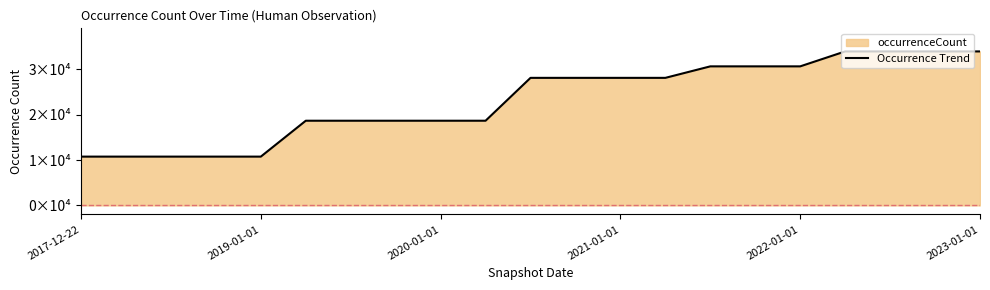

What is the sum of all values?

487546